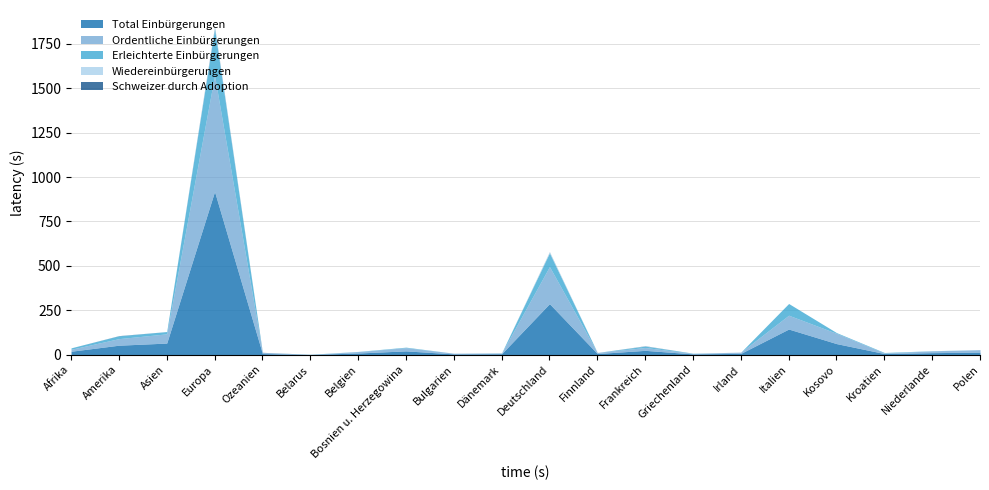

Between Frankreich and Niederlande, which series saw the biggest shift?

Total Einbürgerungen